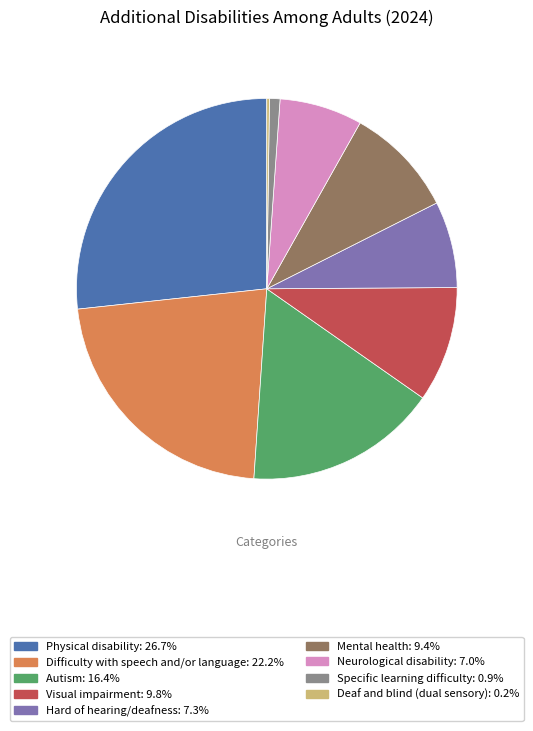

What is the ratio of the value at Autism to the value at Hard of hearing/deafness?

2.2